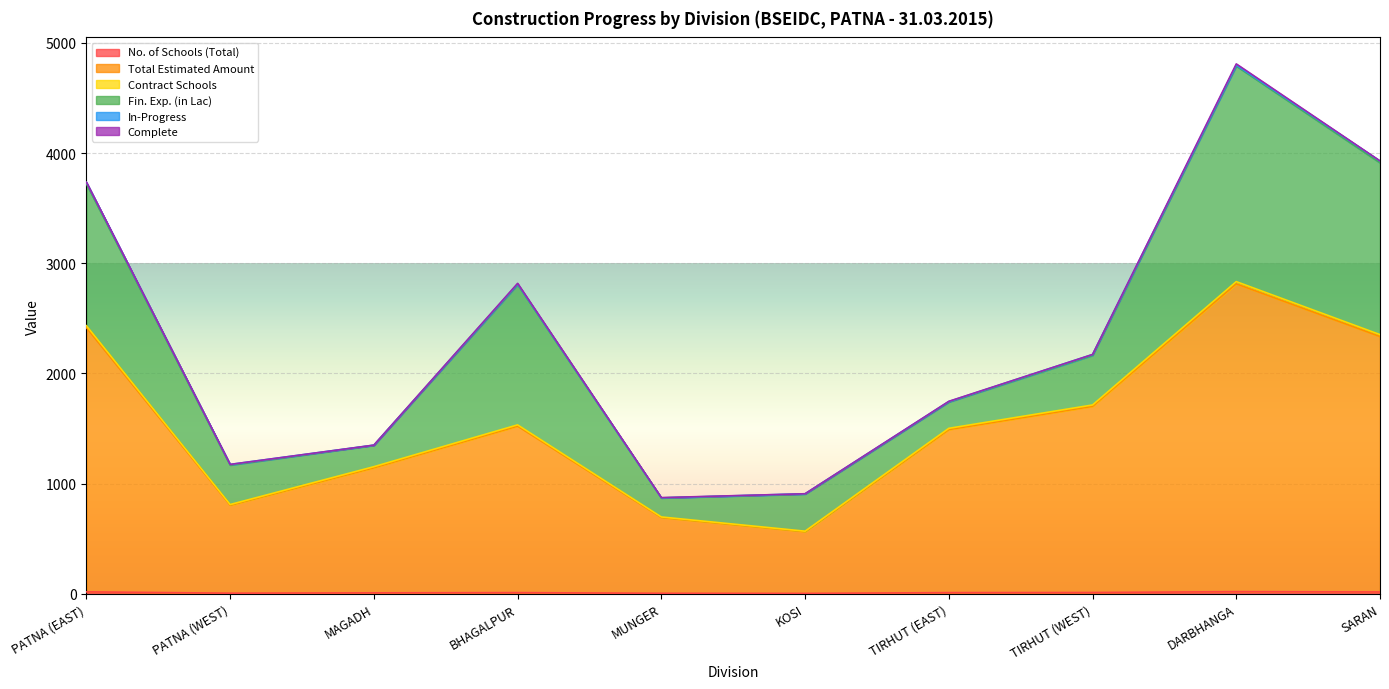

True or false: Total Estimated Amount and No. of Schools (Total) cross at least once.

False